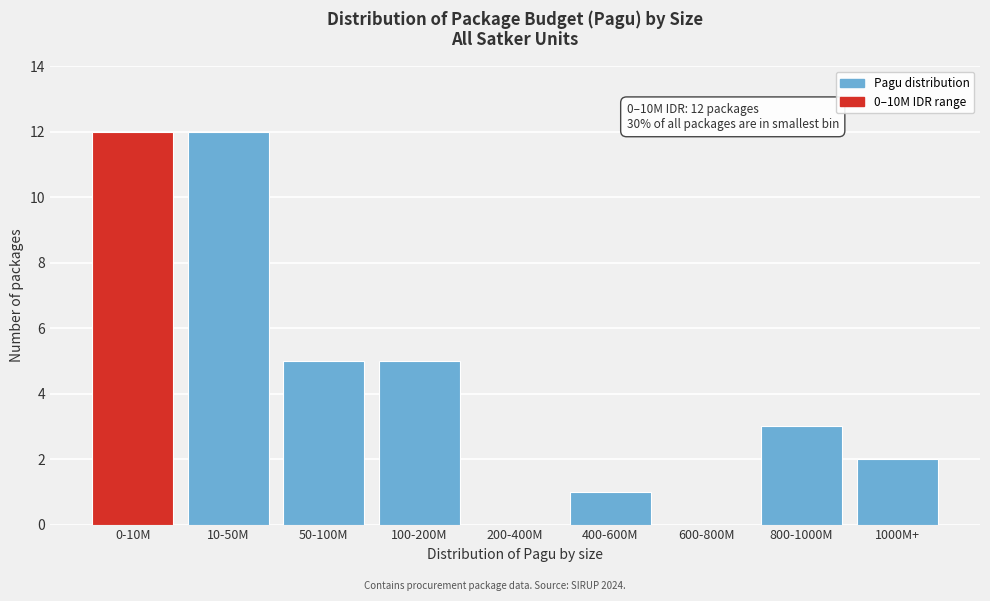

Reading right to left, extract all data points from this chart.

1000M+=2	800-1000M=3	600-800M=0	400-600M=1	200-400M=0	100-200M=5	50-100M=5	10-50M=12	0-10M=12